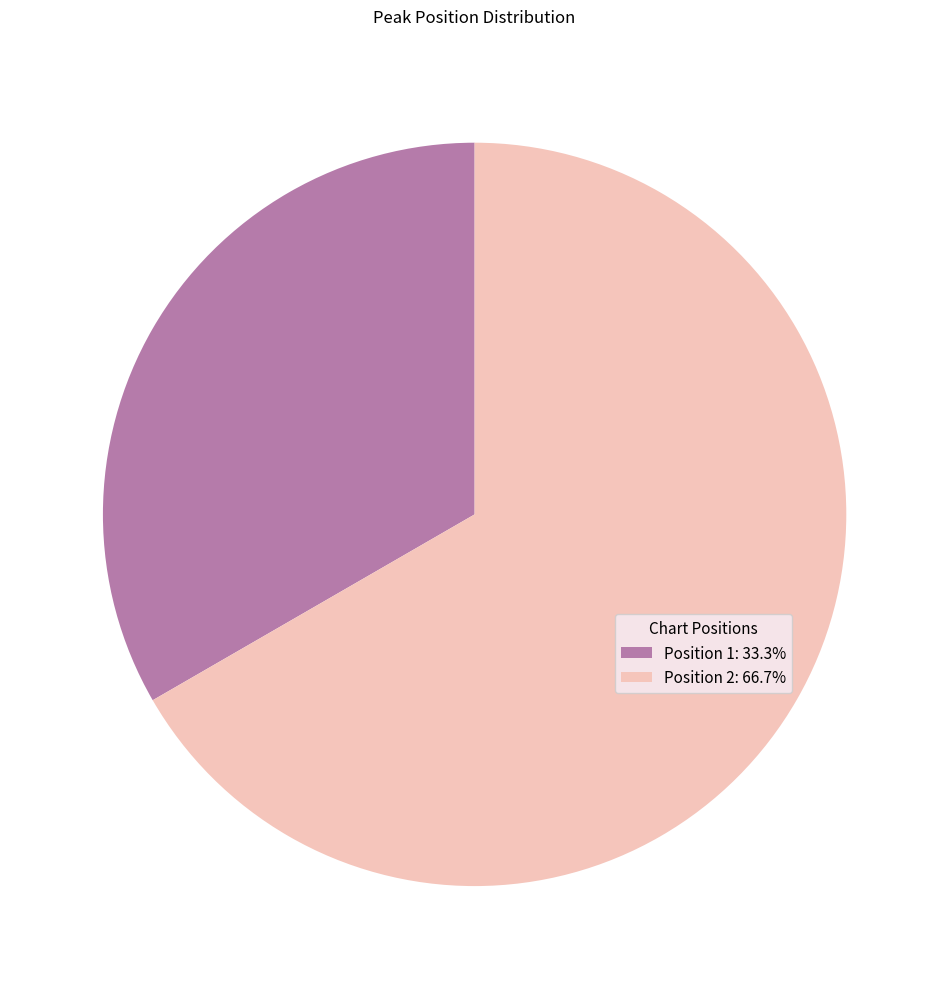

Approximately how many times larger is the value at Position 1: 33.3% compared to Position 2: 66.7%?

0.5